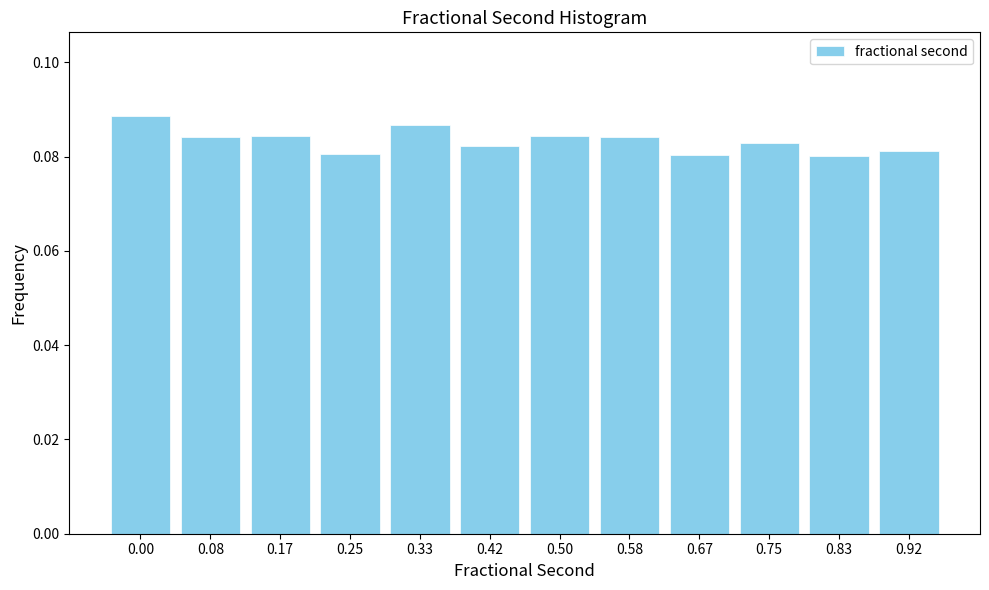

Which has a higher value, 0.58 or 0.25?

0.58